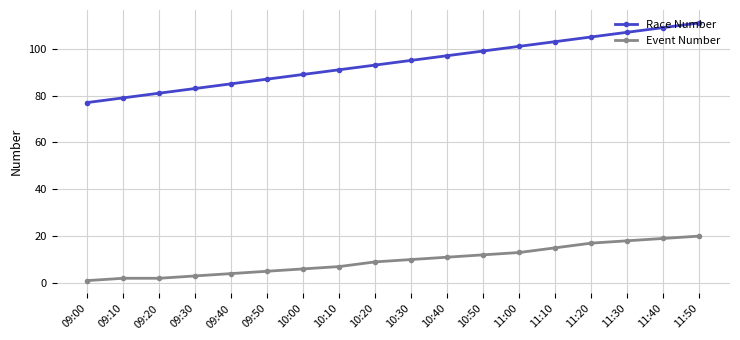

The value of Event Number at 09:40 is 4. True or false?

True